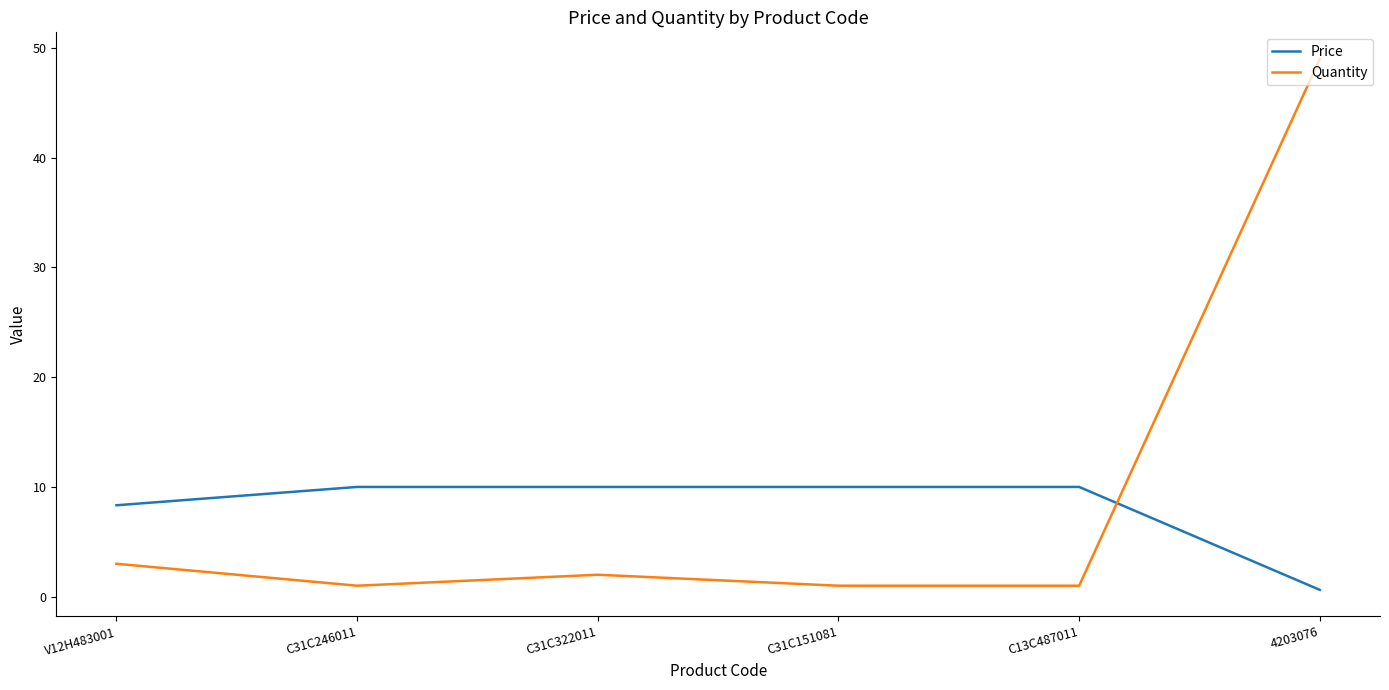

What position from the right is V12H483001?

6